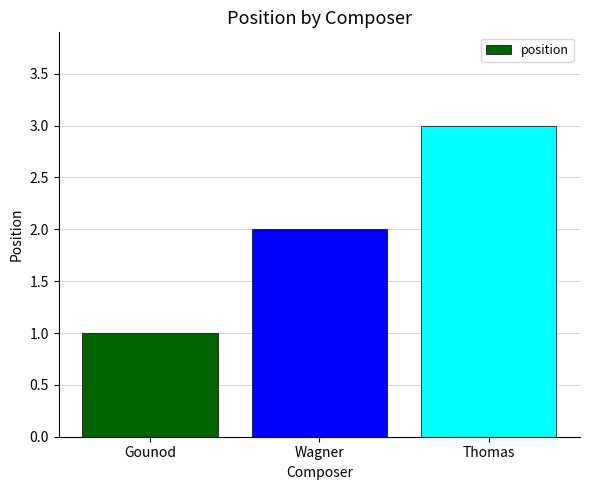

Does the chart contain stacked bars?

No